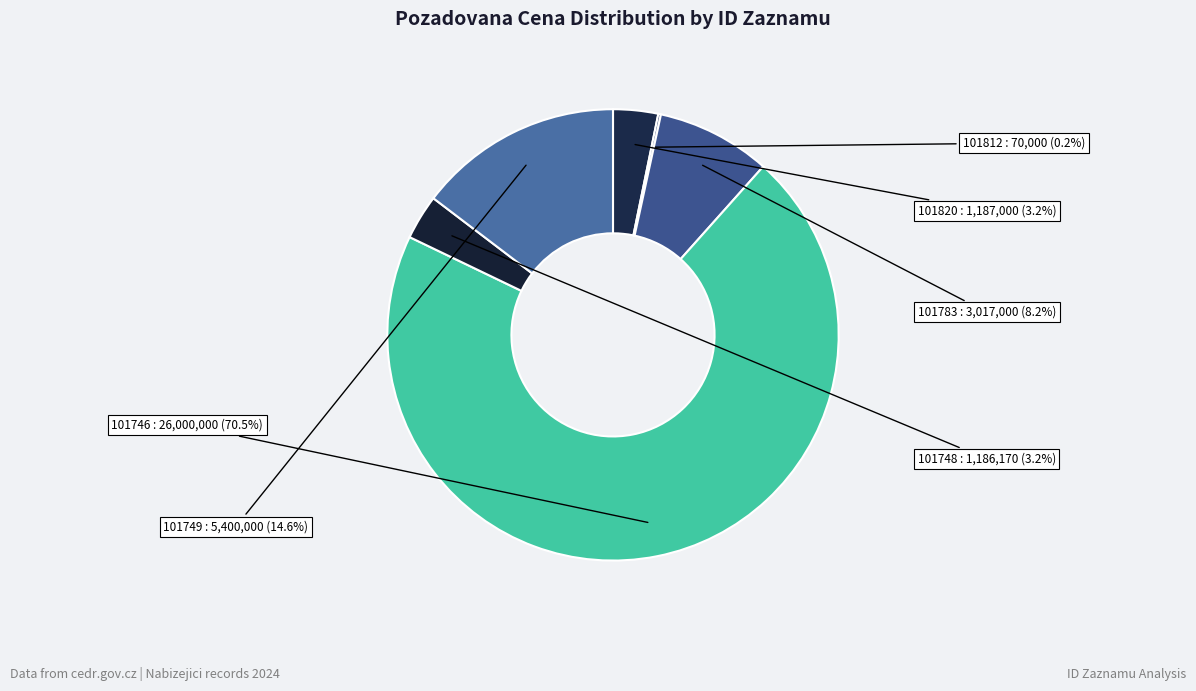

Count the number of slices in the pie.

6